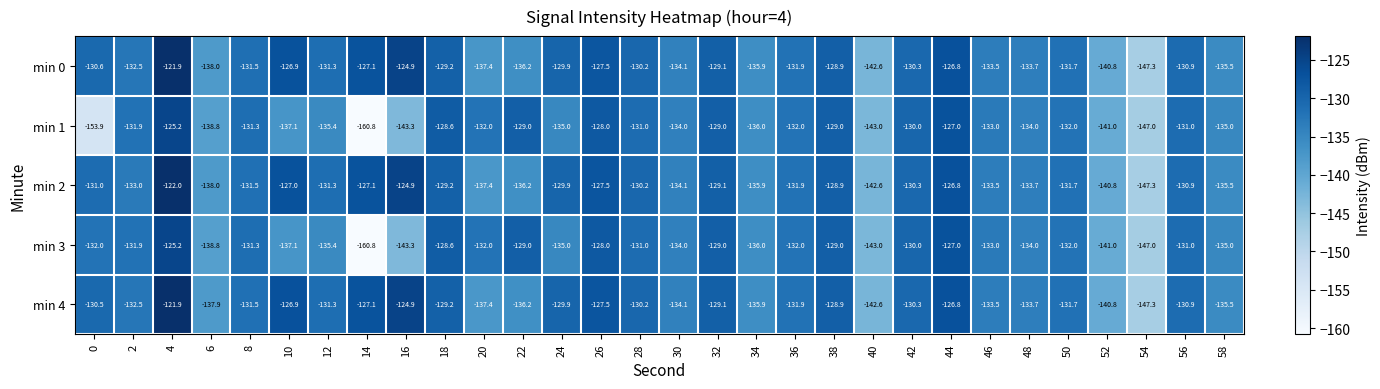

What is the difference between the second highest and minimum values in the min 1 series?

33.8